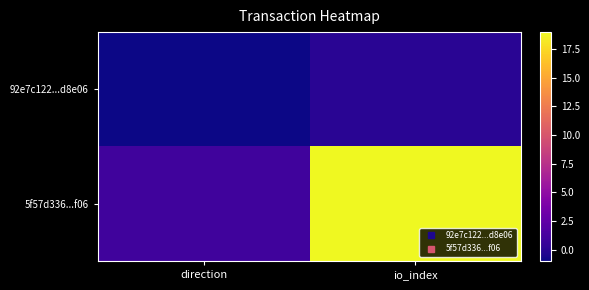

Which has a higher value, direction or io_index?

io_index